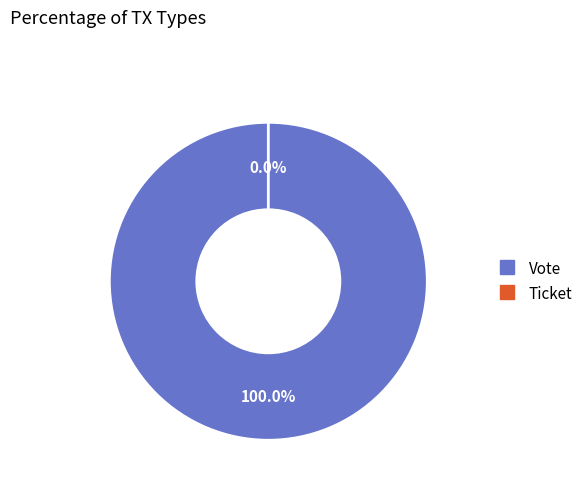

Does Ticket represent more than half of the total?

No